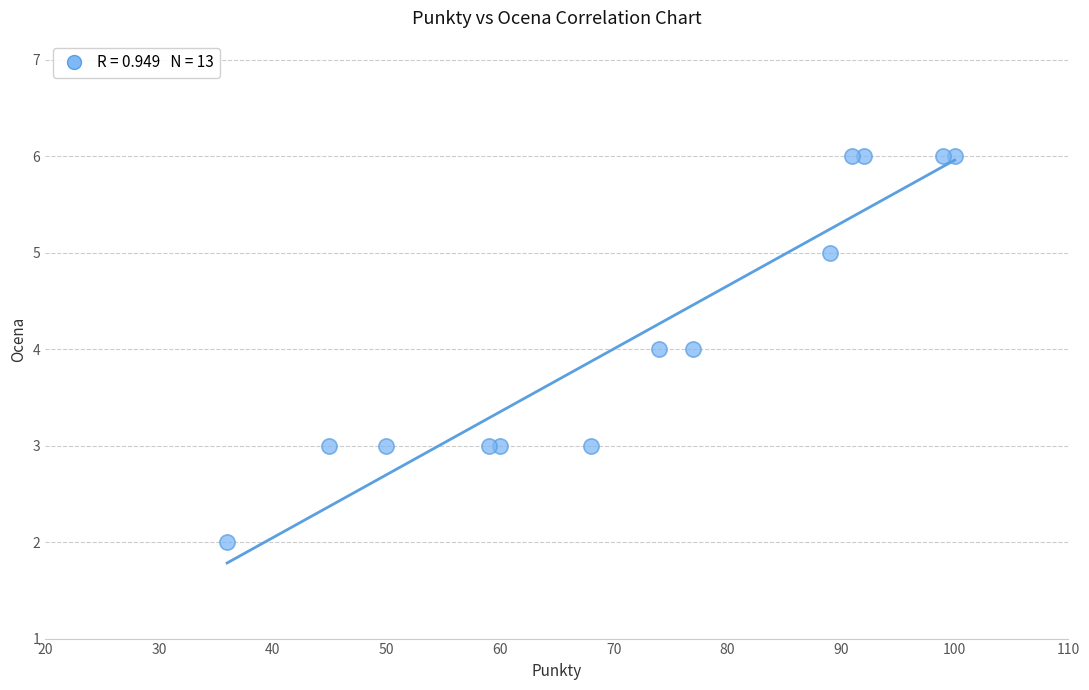

What is the range of X values (max minus min)?

64